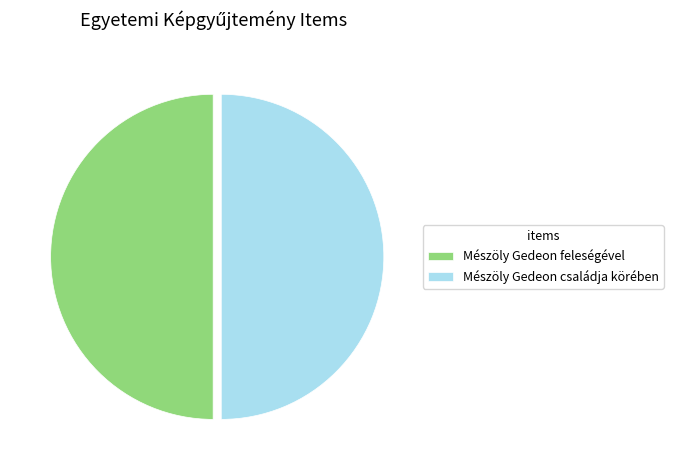

Do Mészöly Gedeon feleségével and Mészöly Gedeon családja körében together represent more than half of the pie?

Yes